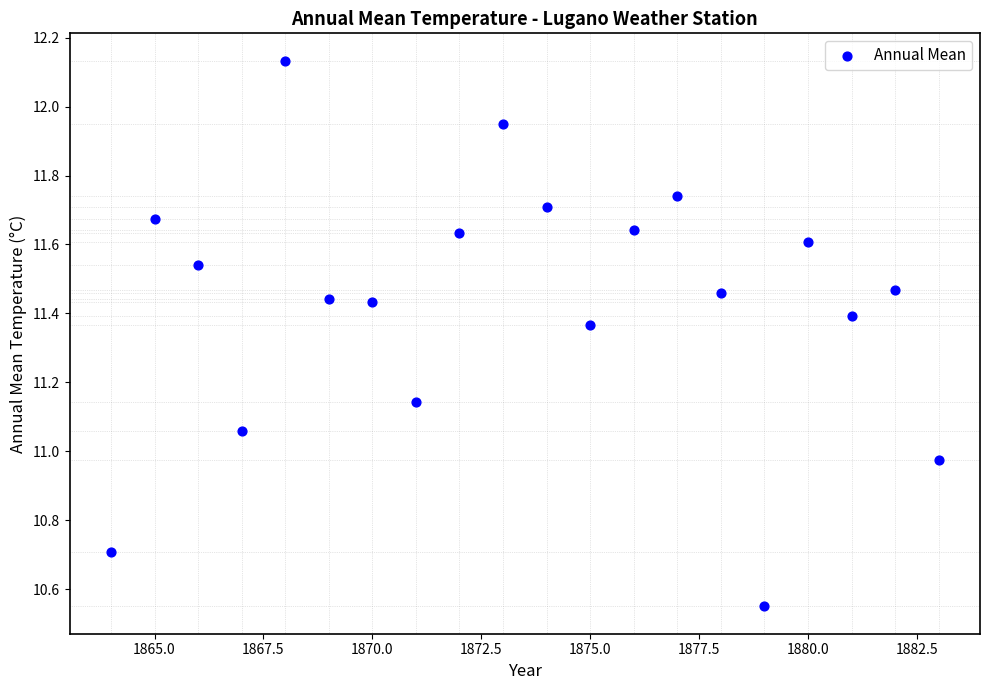

What is the range of X values (max minus min)?

19.0